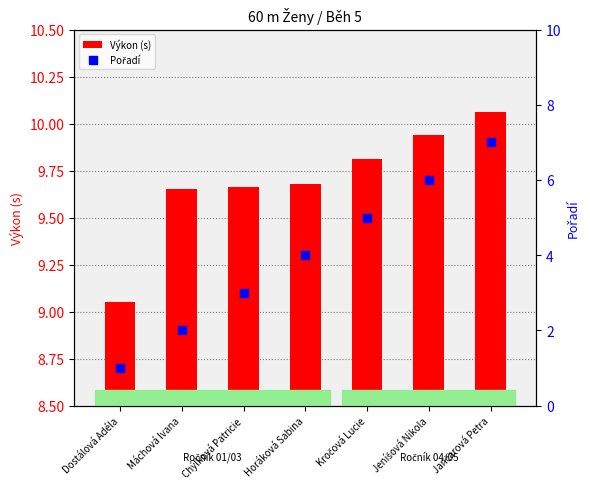

At how many categories does at least one series exceed 3?

7